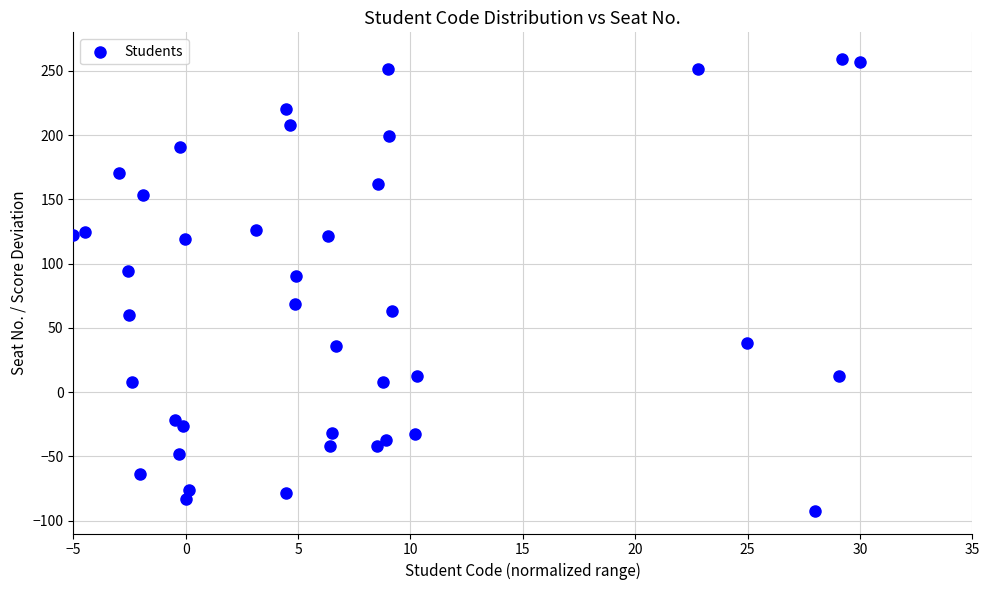

What is the range of Y values (max minus min)?

351.3